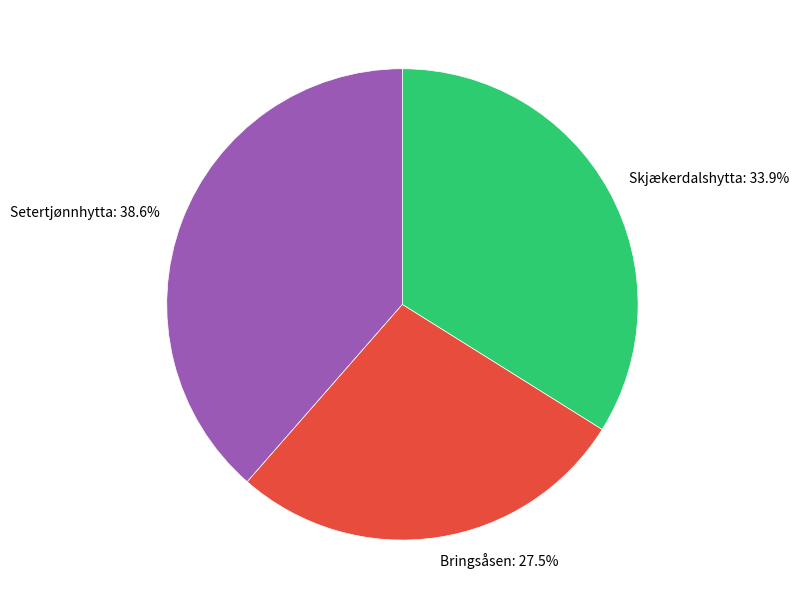

To the nearest percent, what is the average slice percentage?

33%